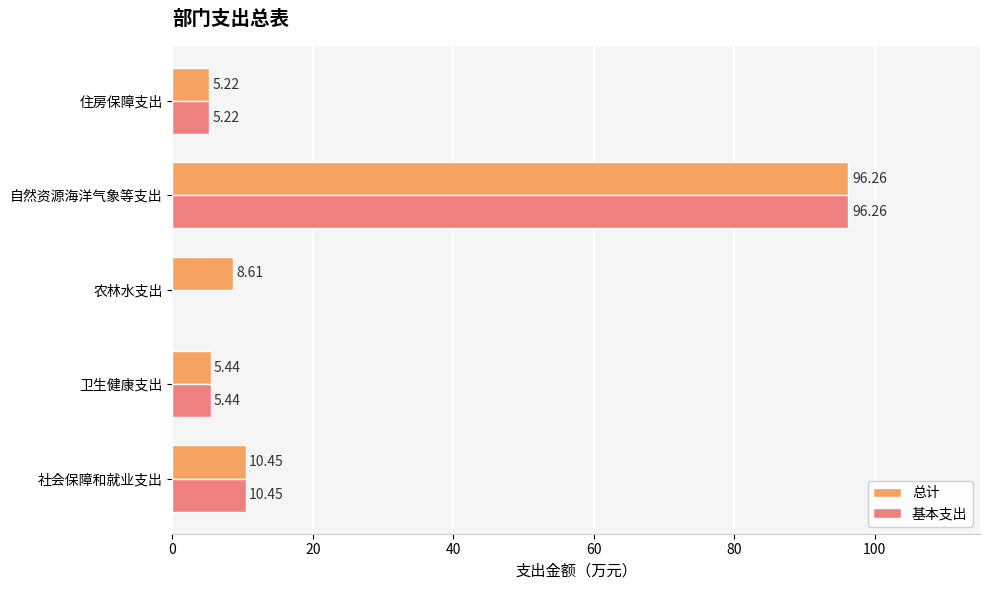

Which series changed the most between 社会保障和就业支出 and 农林水支出?

基本支出